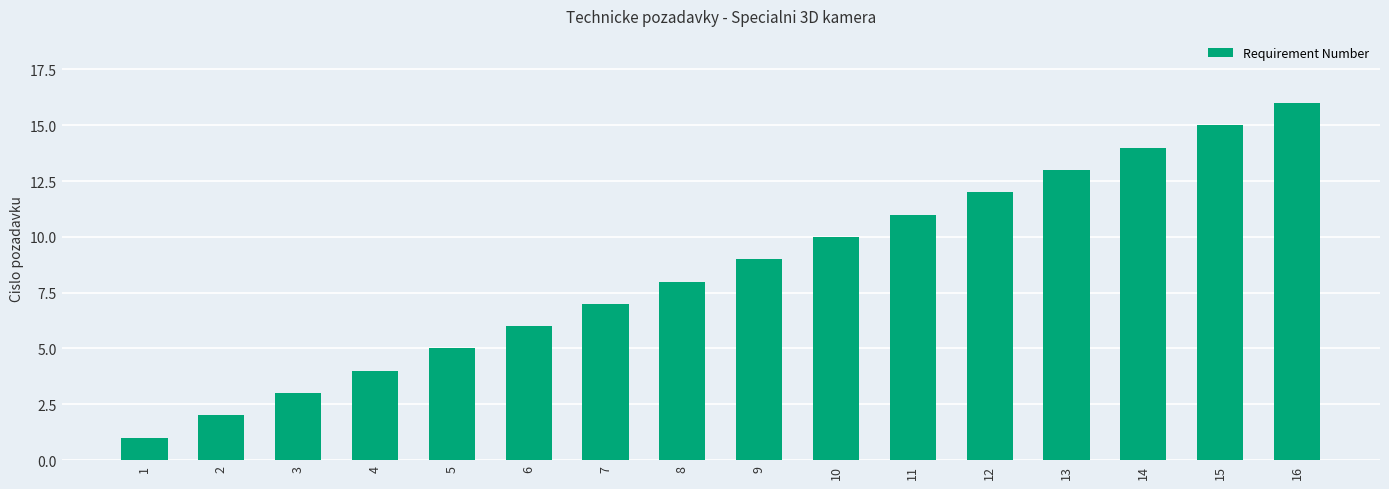

At which label is the value closest to 8?

8